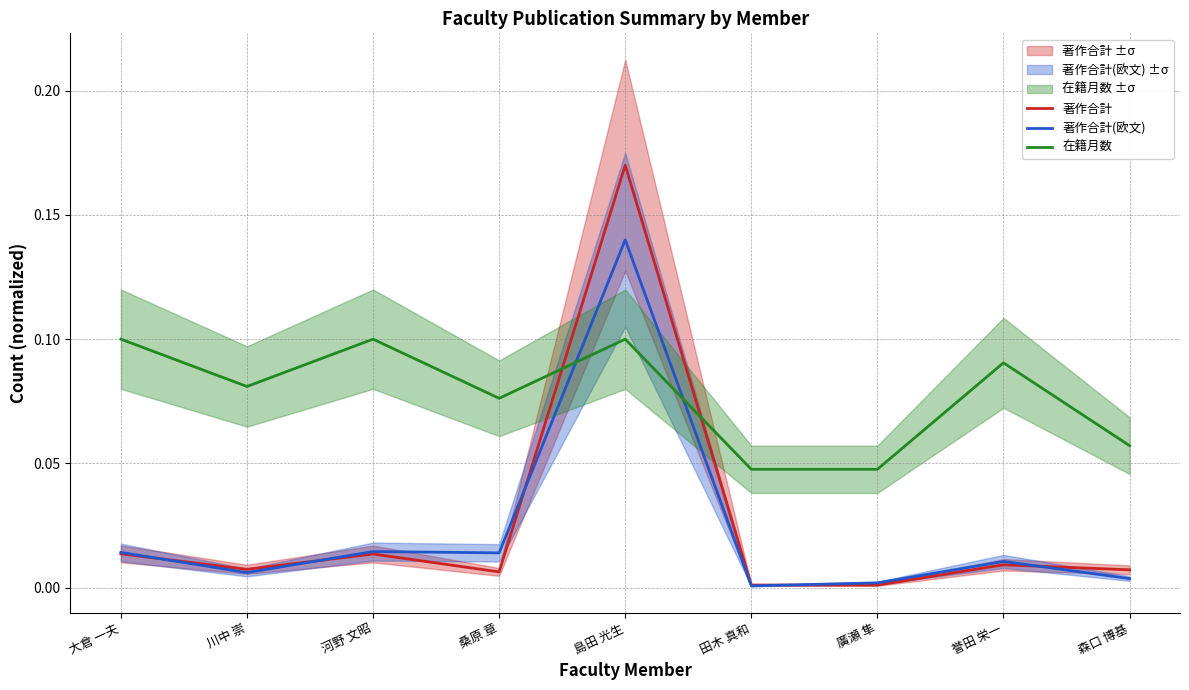

The value of 著作合計 at 大倉 一夫 is 0.0. True or false?

True